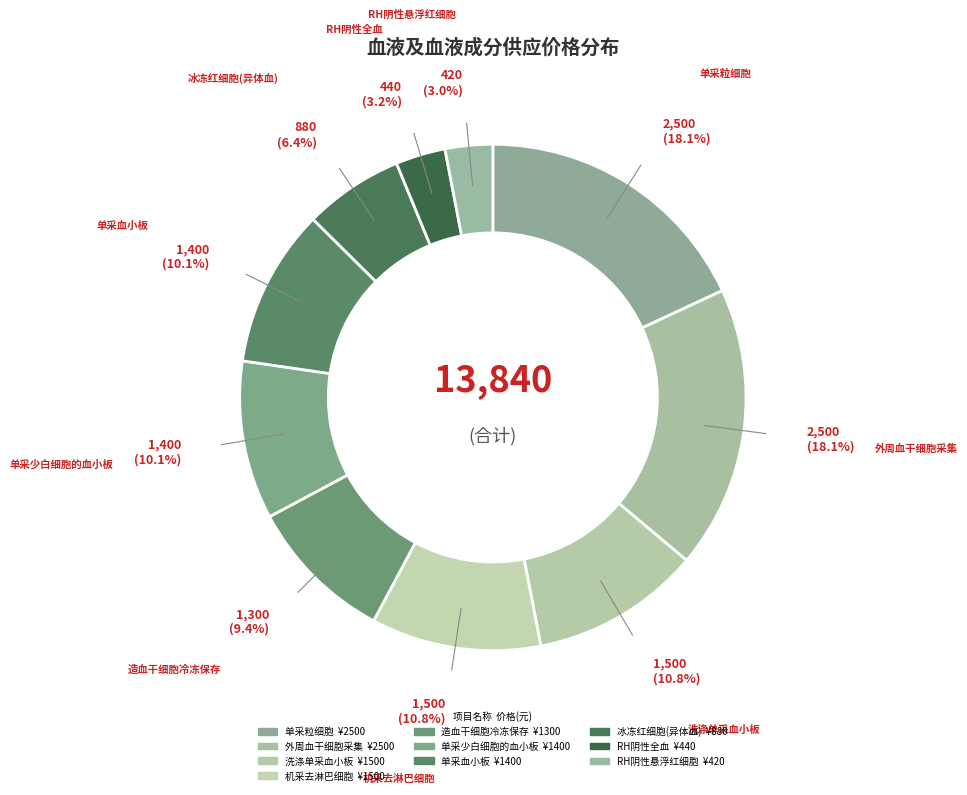

Which category has the biggest portion of the pie?

单采粒细胞